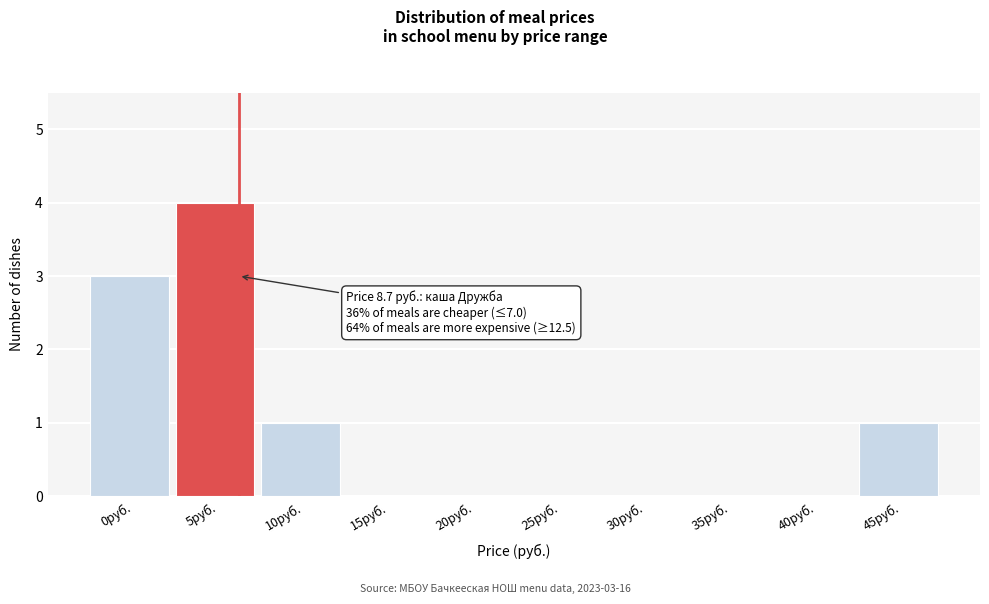

Reading right to left, what are all the values shown in this chart?

45руб.=1	40руб.=0	35руб.=0	30руб.=0	25руб.=0	20руб.=0	15руб.=0	10руб.=1	5руб.=4	0руб.=3